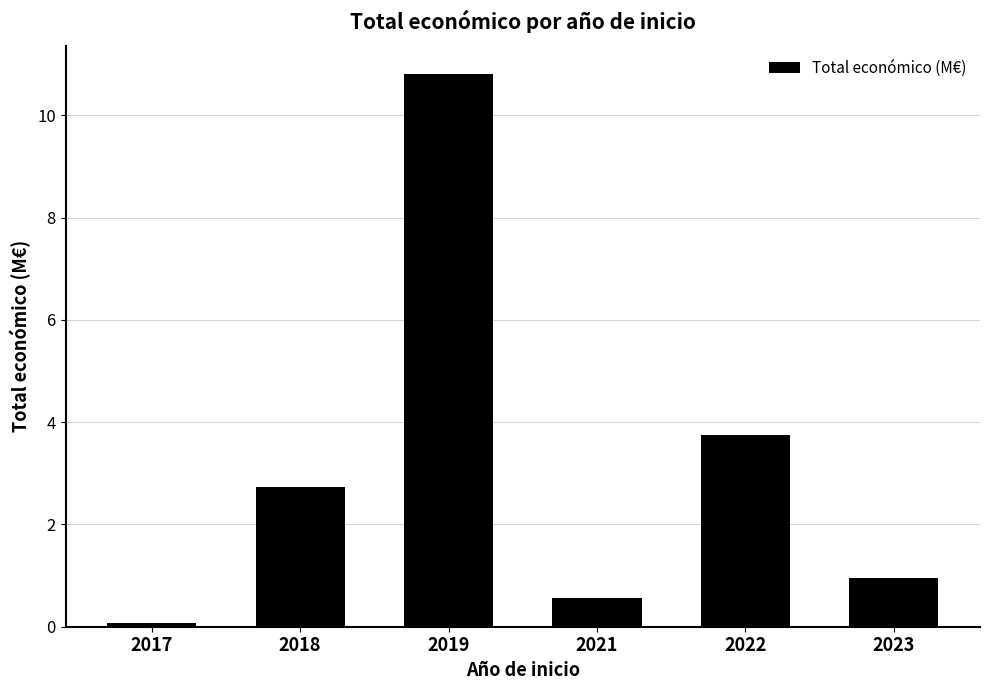

At which category does the chart reach its minimum across all series?

2017